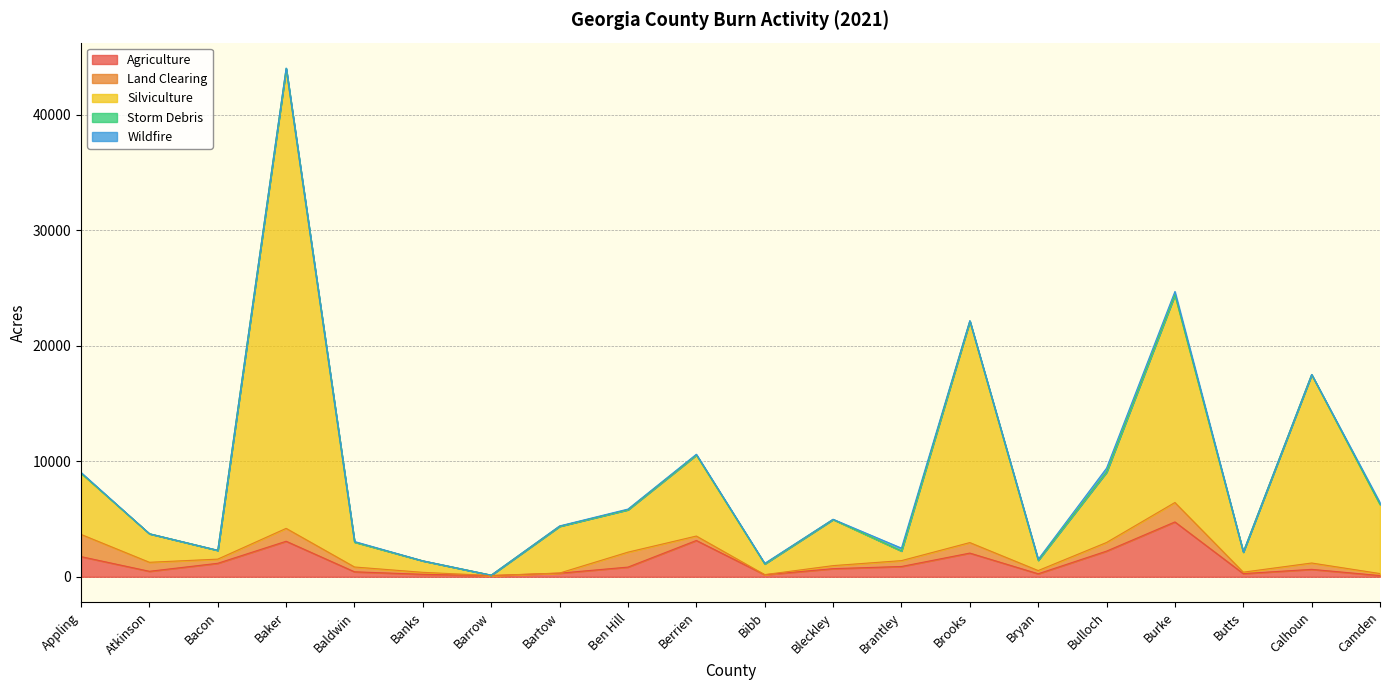

Between Butts and Appling, which is larger?

Appling